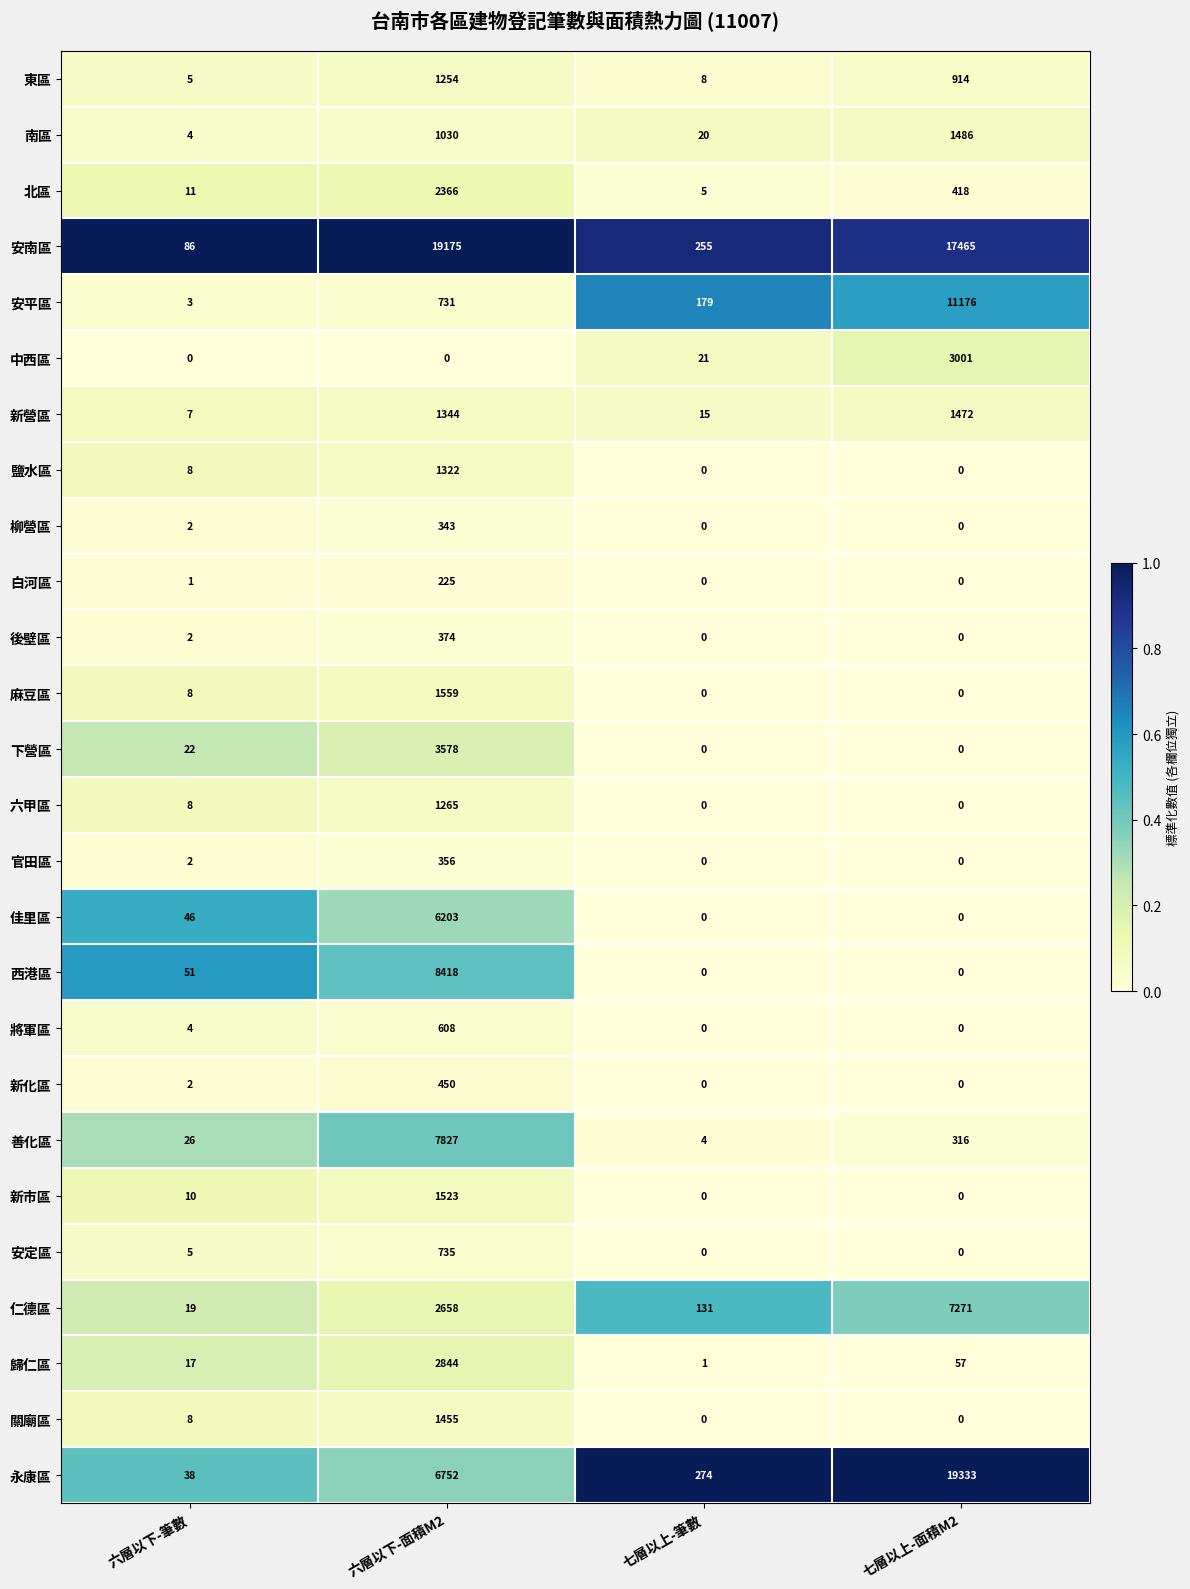

Which series has the largest range (max minus min)?

永康區